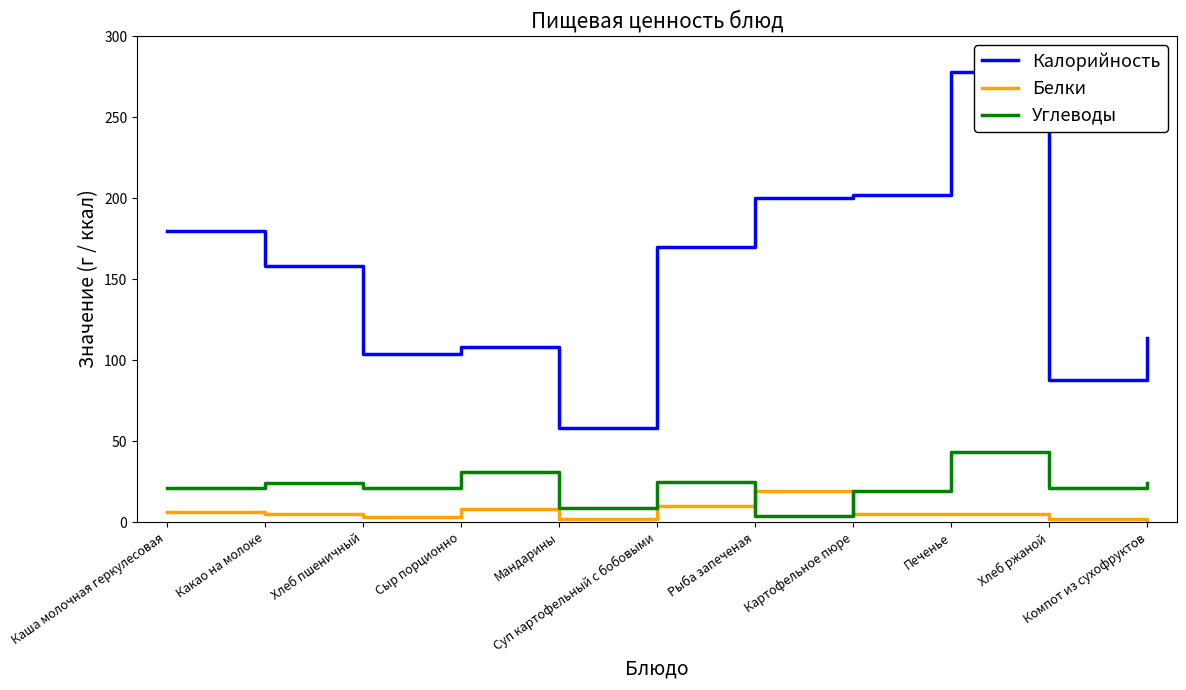

What position from the right is Сыр порционно?

8